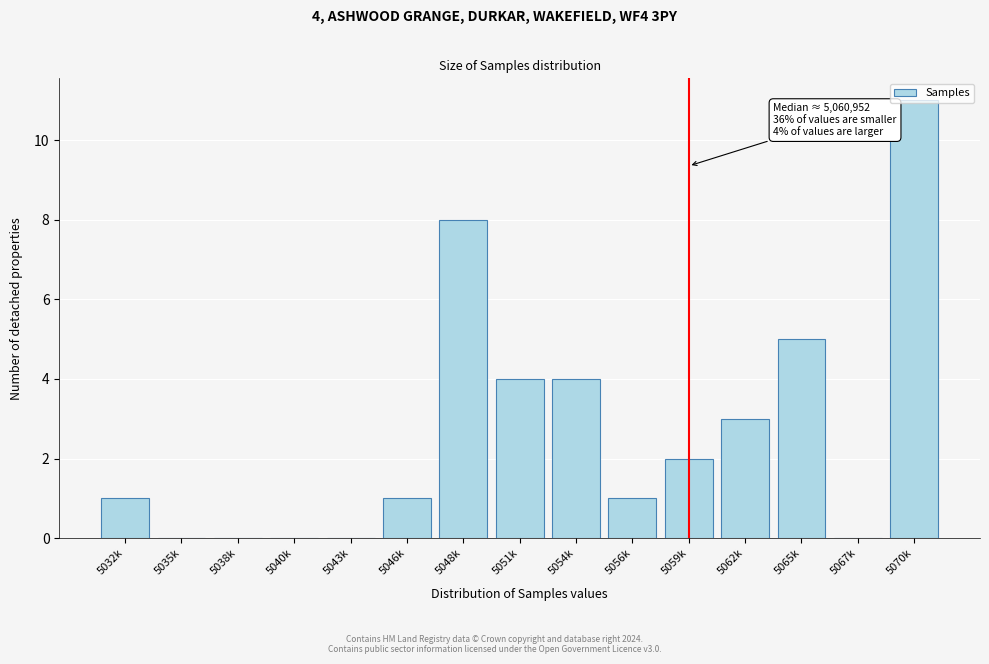

What is the sum of all values?

40